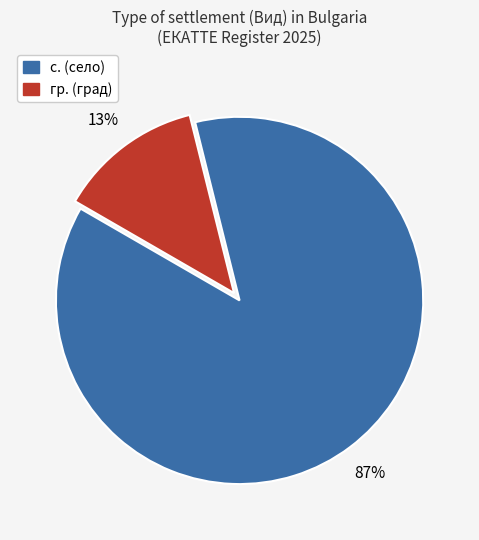

Does any single category account for the majority?

Yes